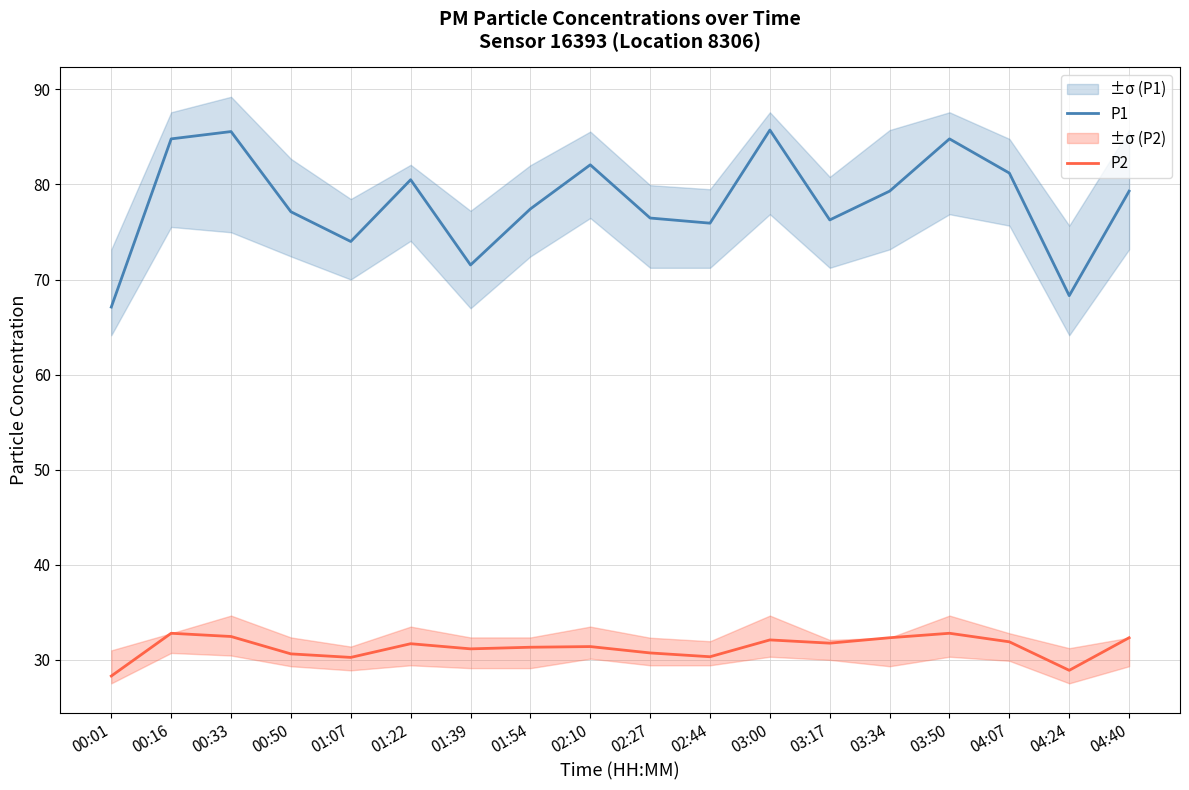

List the series in order of their overall mean, lowest first.

P2, P1